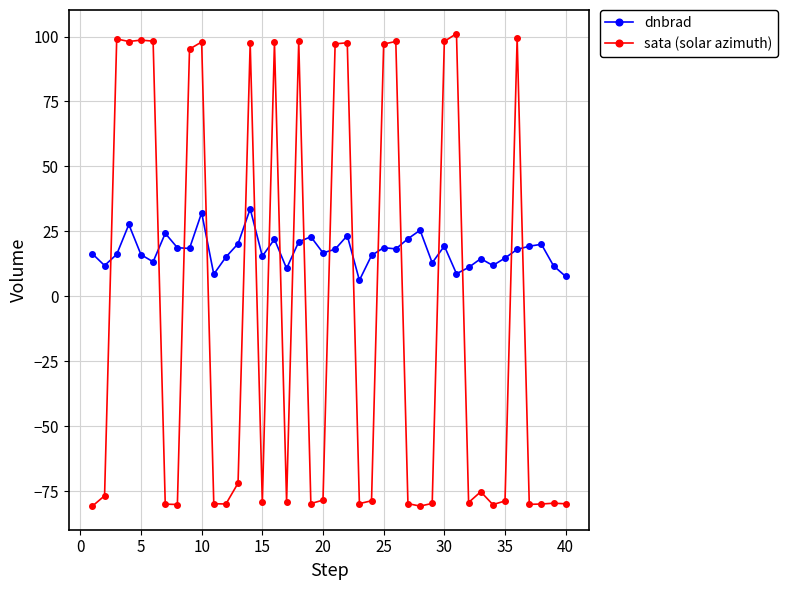

What is the average value of the sata (solar azimuth) series?

-8.2